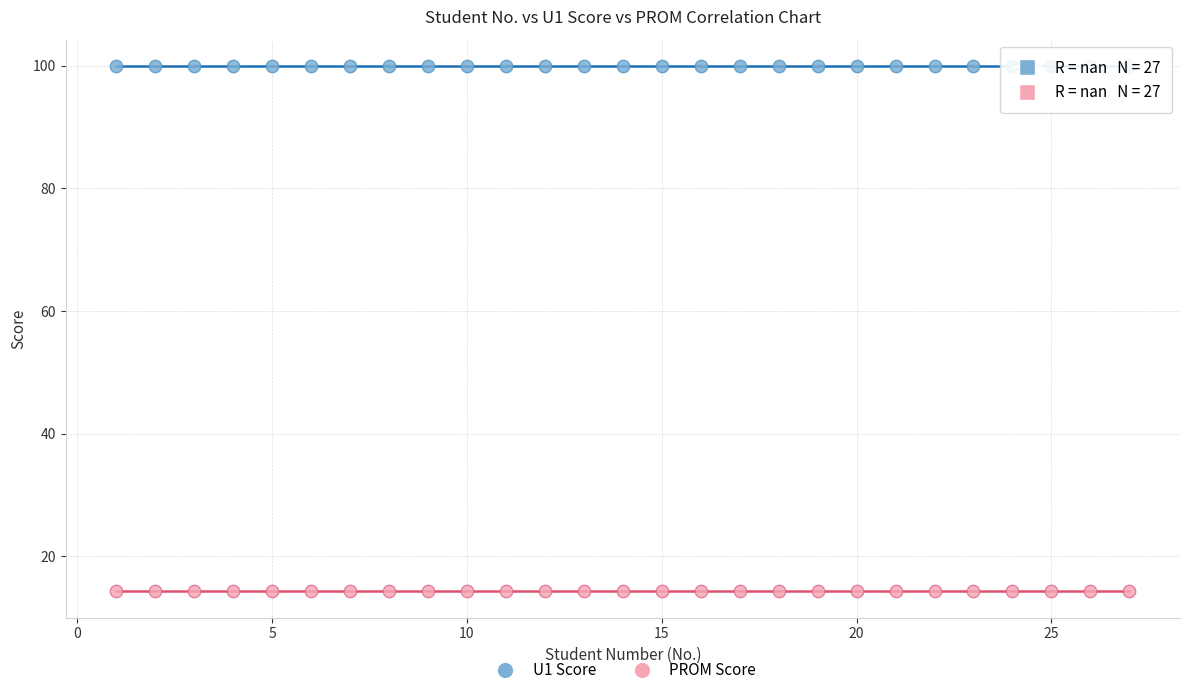

Which series contains the lowest Y value?

PROM Score